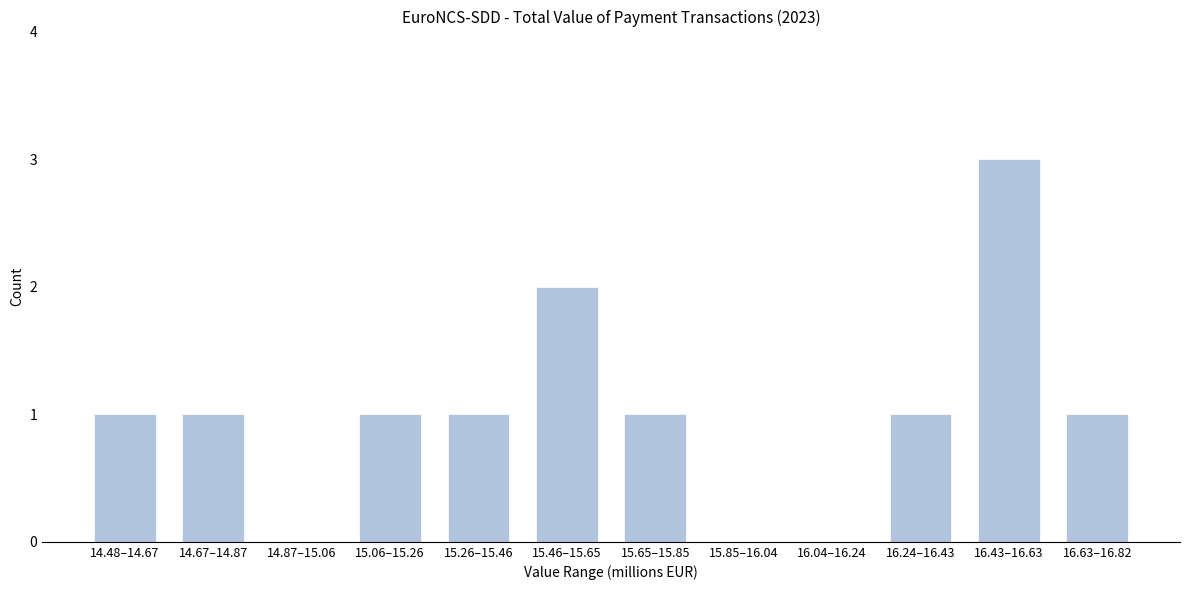

Reading left to right, extract all data points from this chart.

14.48–14.67=1	14.67–14.87=1	14.87–15.06=0	15.06–15.26=1	15.26–15.46=1	15.46–15.65=2	15.65–15.85=1	15.85–16.04=0	16.04–16.24=0	16.24–16.43=1	16.43–16.63=3	16.63–16.82=1